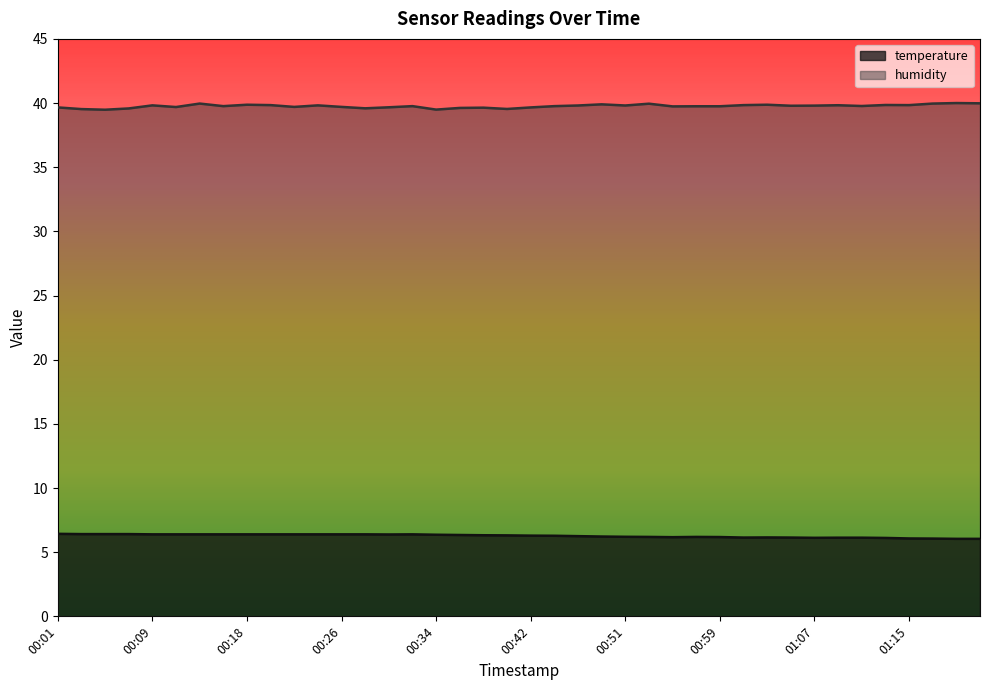

What is the label of the 4th point from the left?

00:07